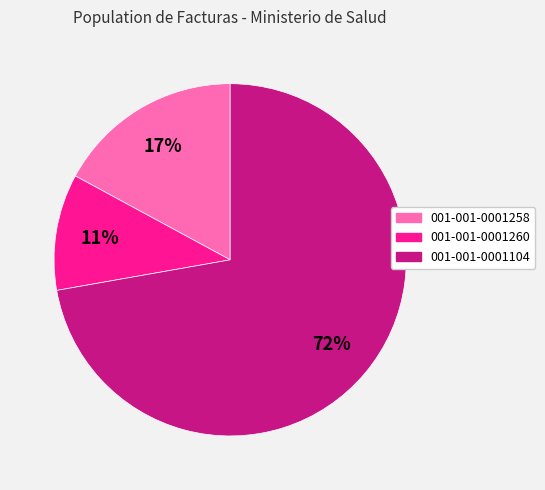

True or false: 001-001-0001104 accounts for 65% of the total.

False